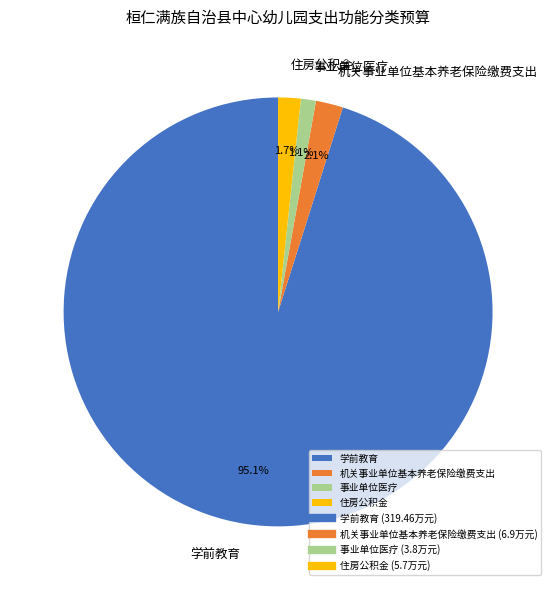

Does any single category account for the majority?

Yes